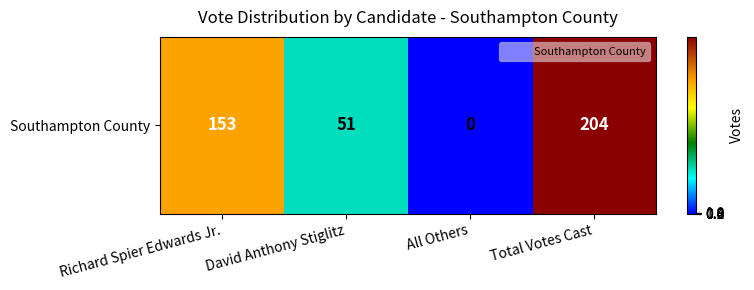

True or false: the data shows 153 at Richard Spier Edwards Jr..

True